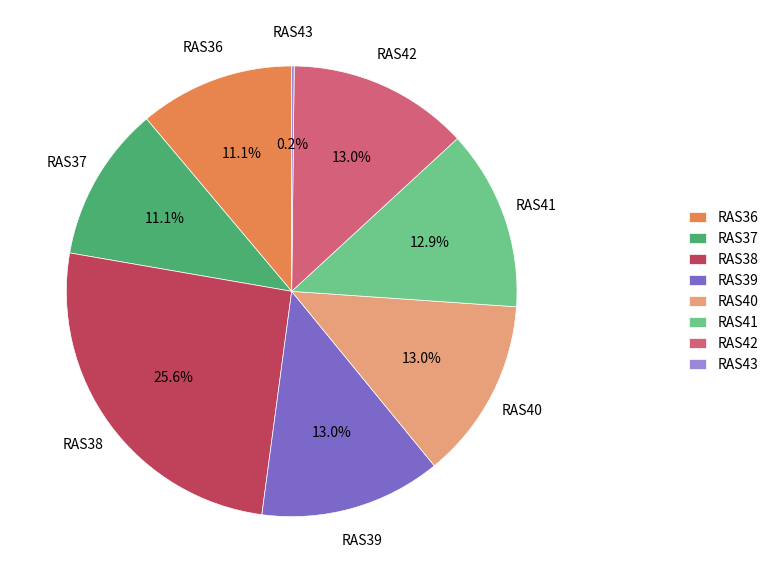

Is it true that RAS41 is 25% of the pie?

False